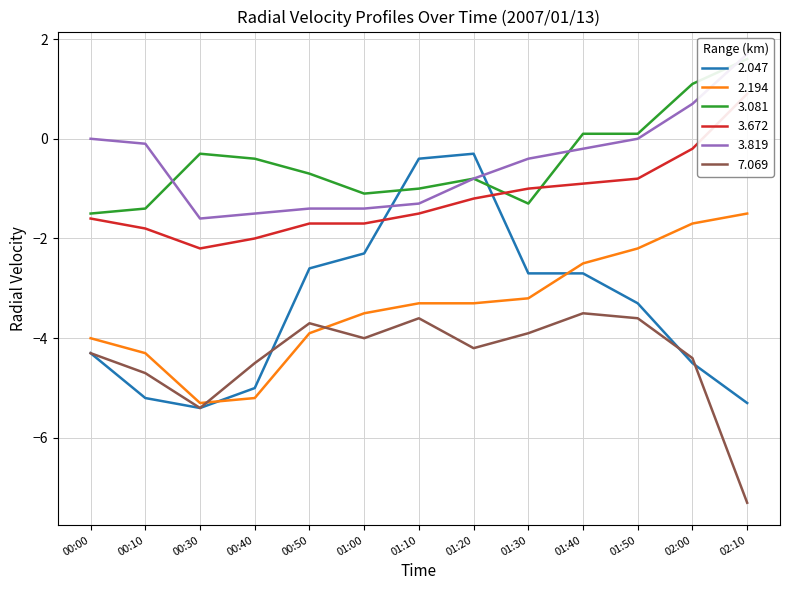

How many data points in 3.081 are above 0?

4